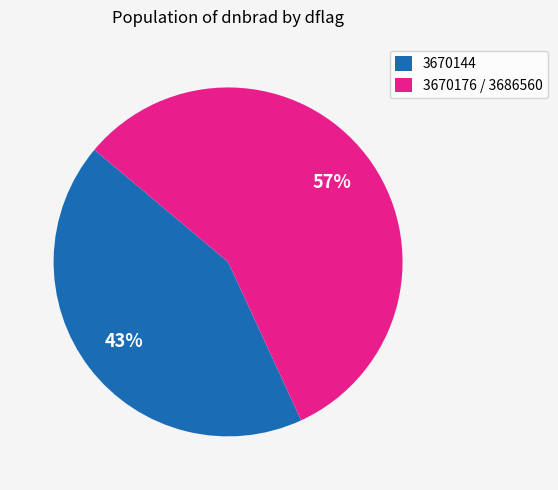

To the nearest percent, what is the average slice percentage?

50%